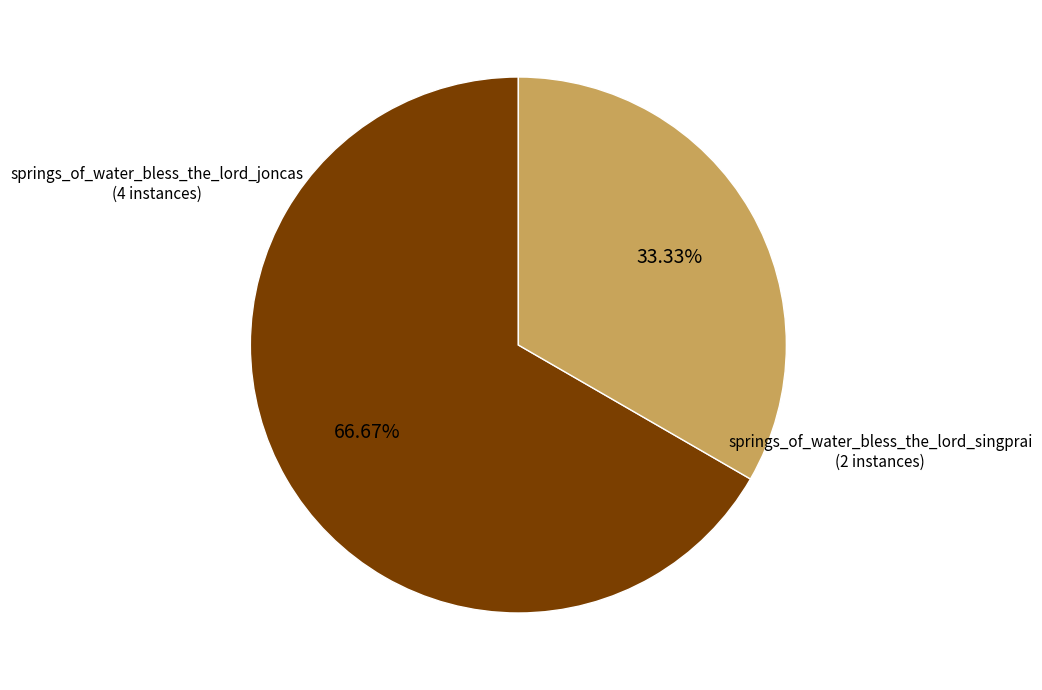

Is there any slice that represents more than half of the pie?

Yes